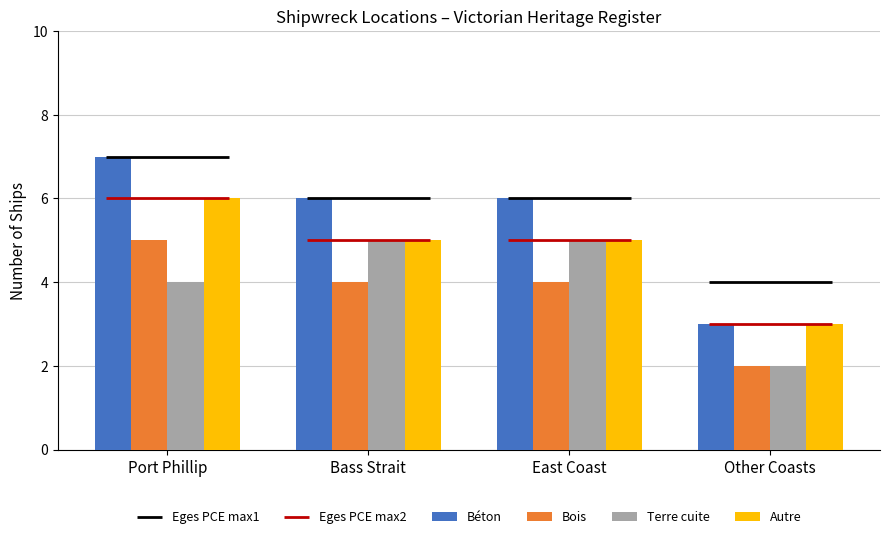

How many bars are there in total?

16